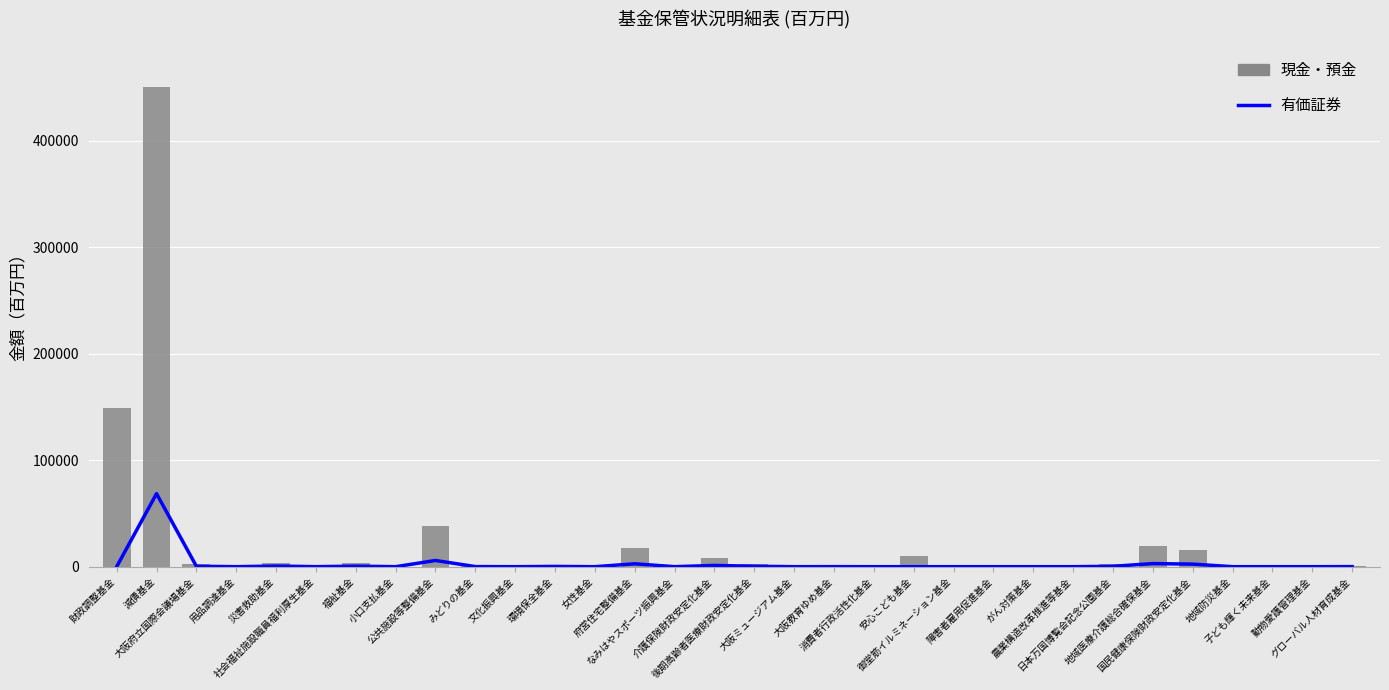

What is the greatest value displayed?

450376